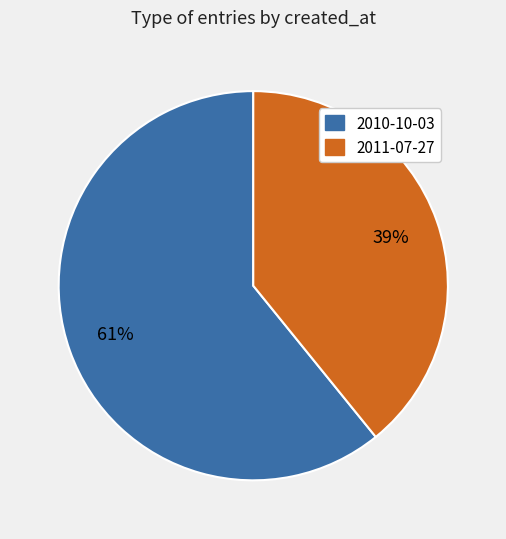

The 2010-10-03 slice represents 49% of the pie. True or false?

False